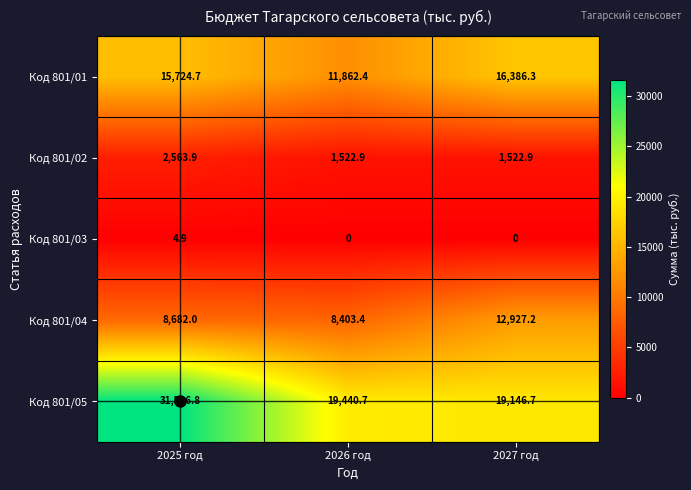

At which label is Код 801/04 closest to 10665?

2025 год